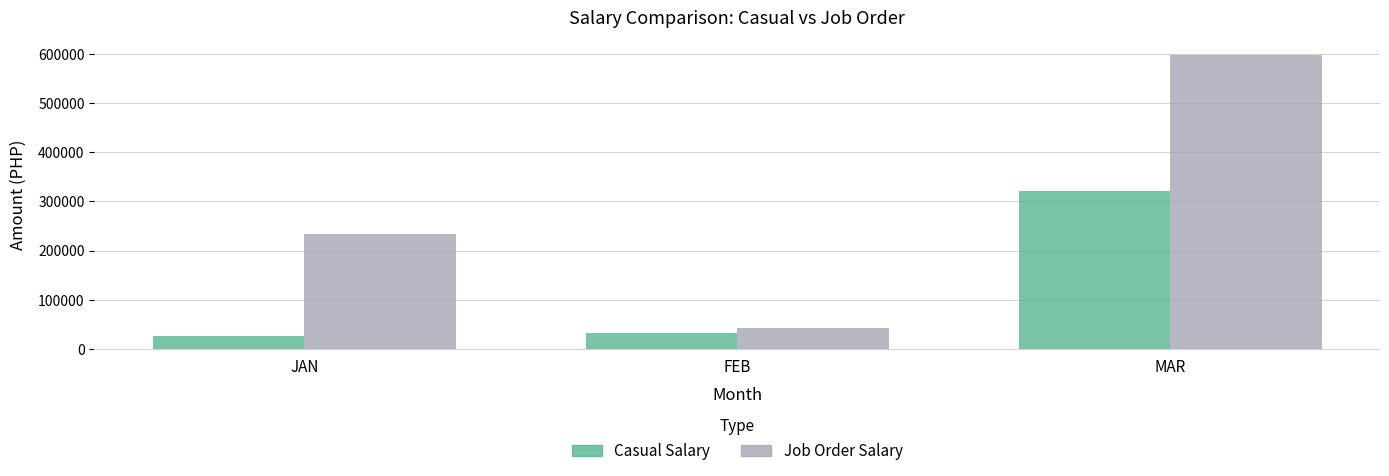

What is the difference between the Job Order Salary values at FEB and JAN?

190467.7